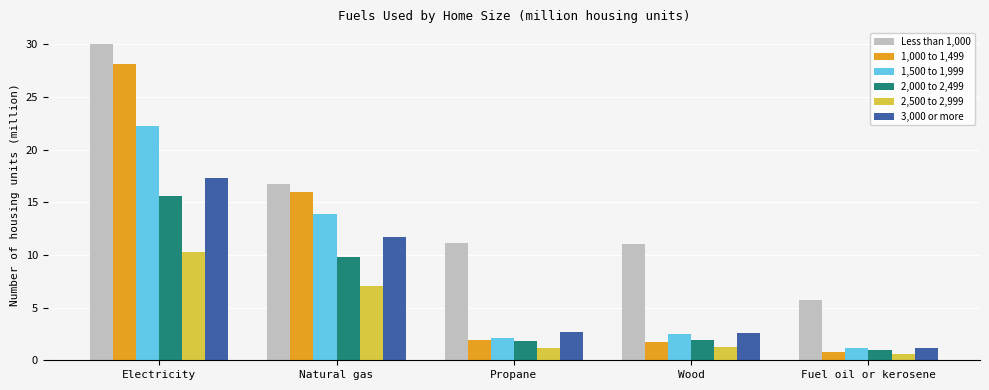

At which label is 1,000 to 1,499 closest to 14?

Natural gas